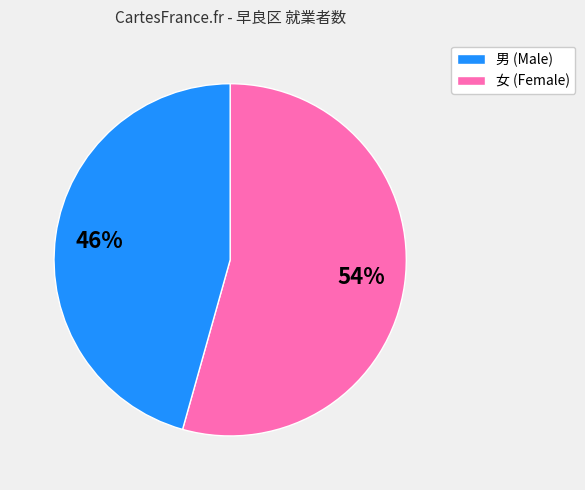

What is the ratio of the value at 男 (Male) to the value at 女 (Female)?

1.2